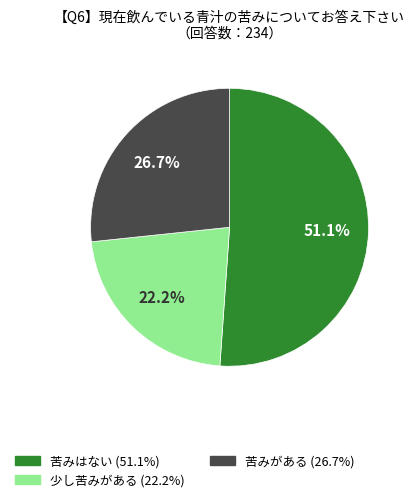

Is there a majority slice in this chart?

Yes